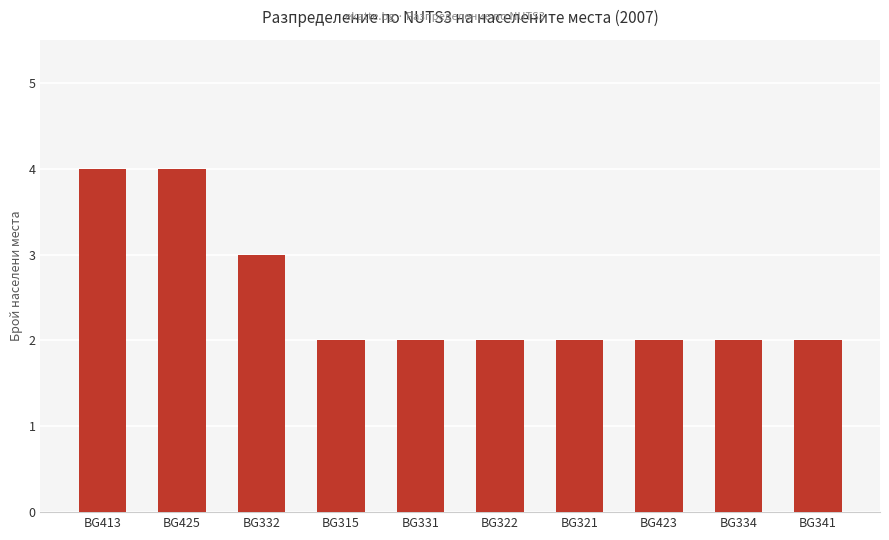

What is the maximum value shown in the chart?

4